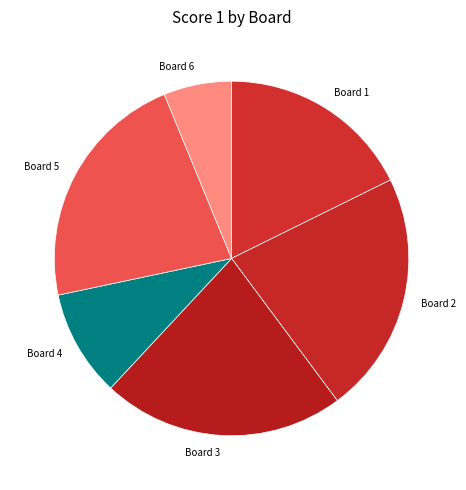

Count the number of slices in the pie.

6